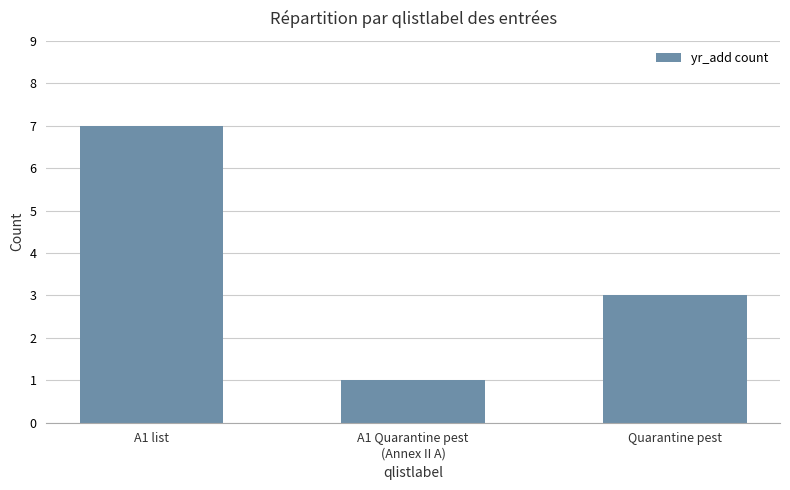

Where does the data first go above 3?

A1 list